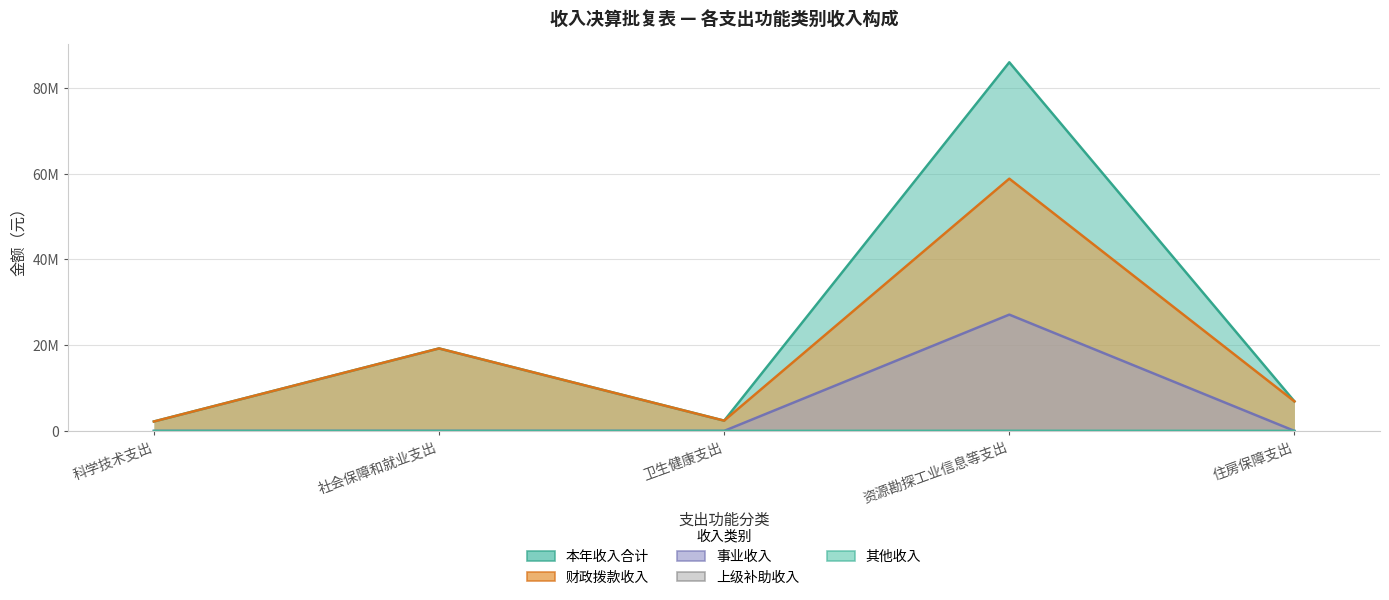

At which category is the sum across all series the highest?

资源勘探工业信息等支出